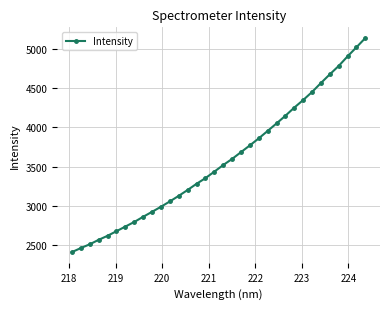

What is the average value?

3579.1